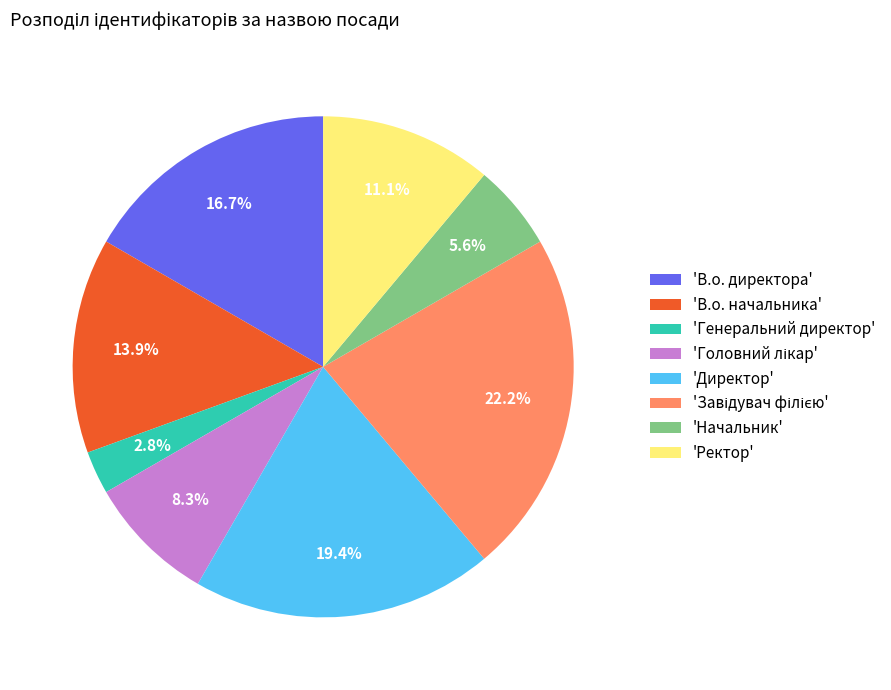

What percentage is NOT represented by 'Начальник'?

94.4%